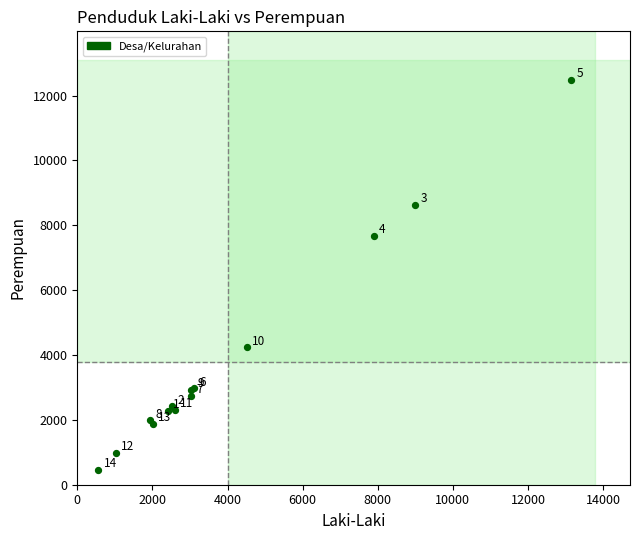

What Y value in the scatter plot is closest to 6476?

7665